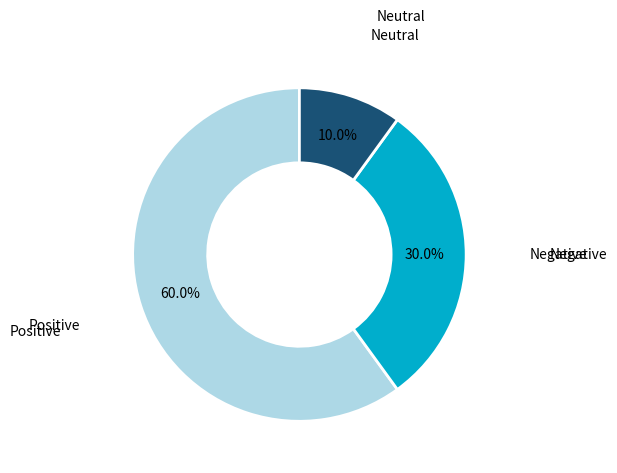

How many slices are in this pie chart?

3